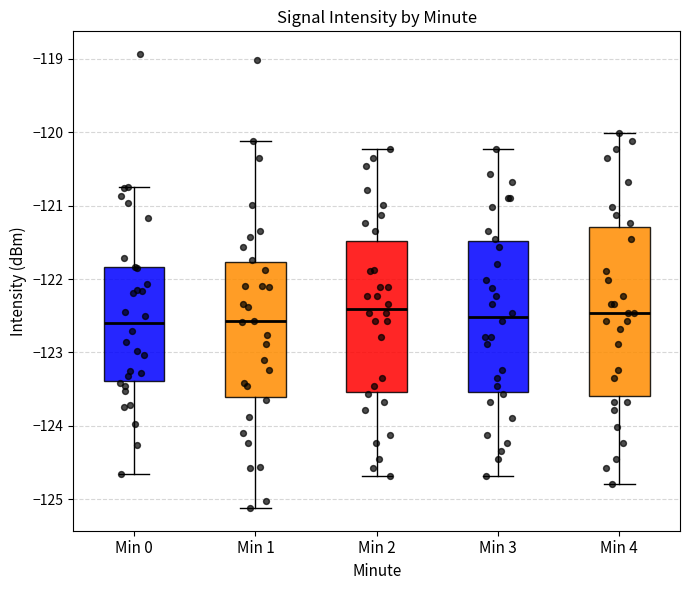

Where is the upper edge of the box for Min 1 on the y-axis? The values are not printed on the chart, so give them approximately, as read against the axis.

-121.8